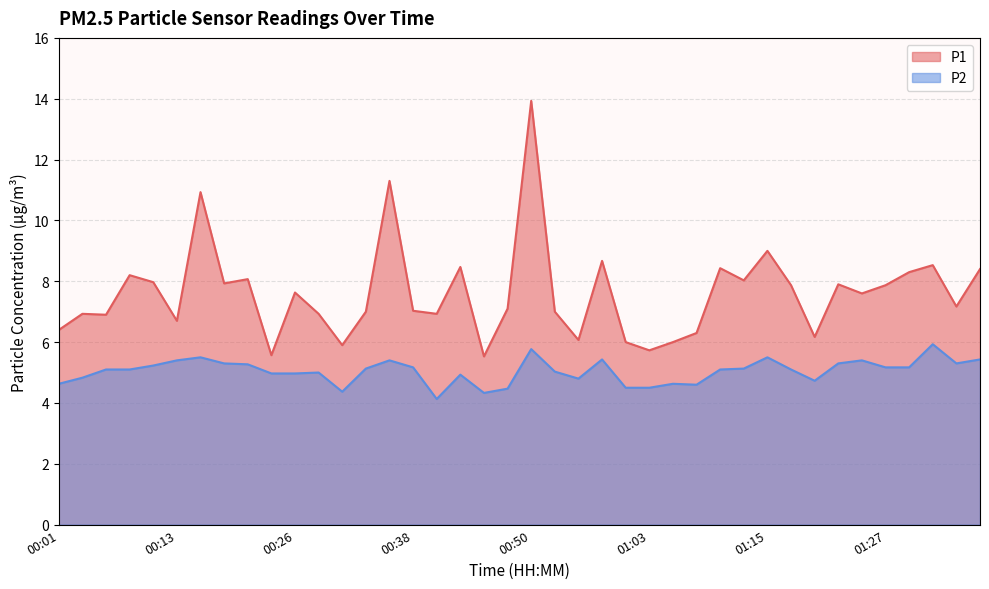

True or false: P2 and P1 intersect in this chart.

False